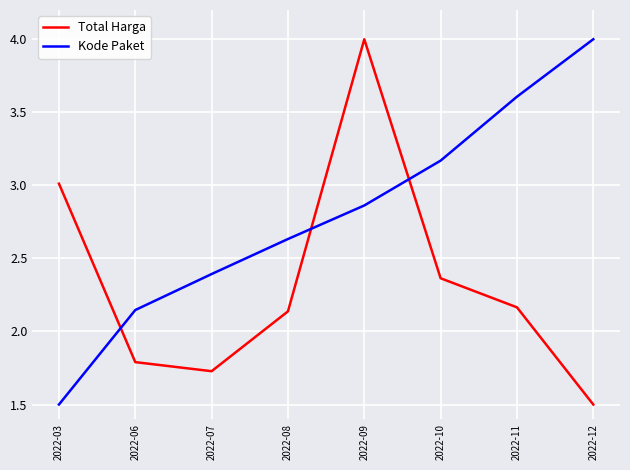

What is the difference between the maximum and minimum values in the Kode Paket series?

2.5